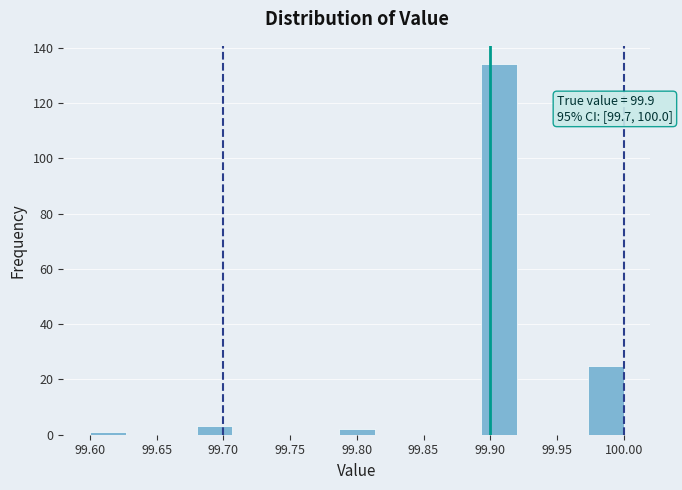

Over which range of the x-axis is the bar tallest?

99.895 to 99.920